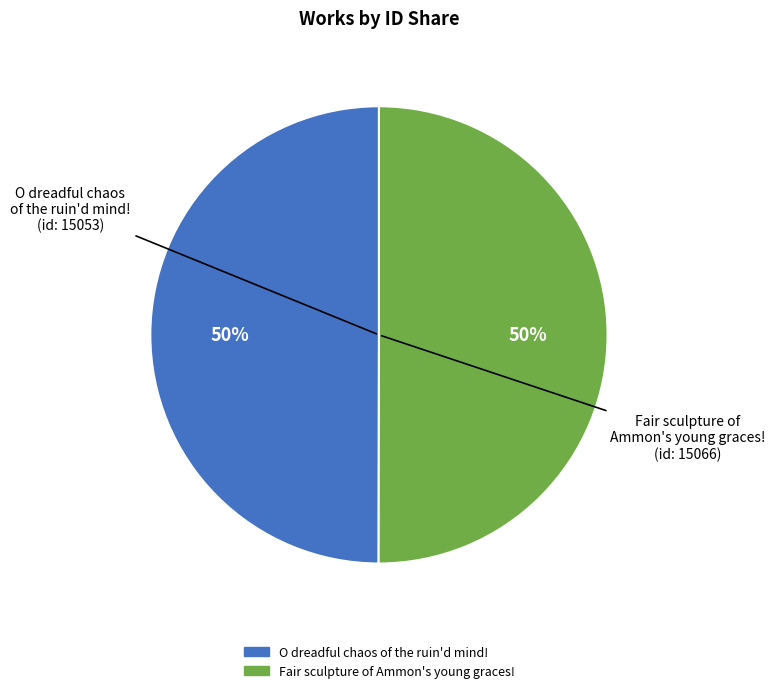

Do O dreadful chaos of the ruin'd mind! and Fair sculpture of Ammon's young graces! together represent more than half of the pie?

Yes